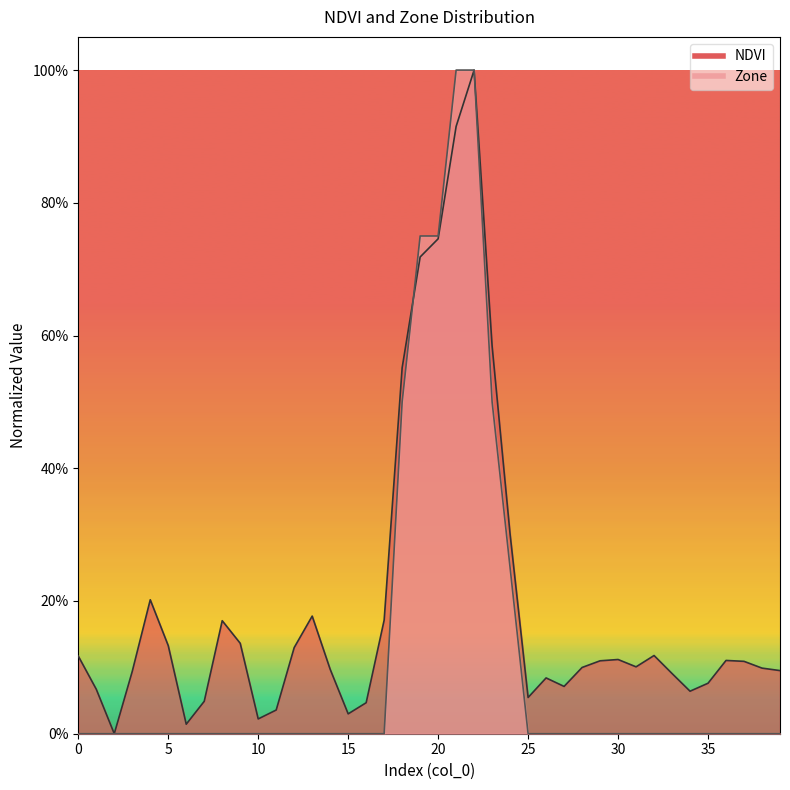

What is the difference between the maximum and second lowest values in the NDVI series?

1.0